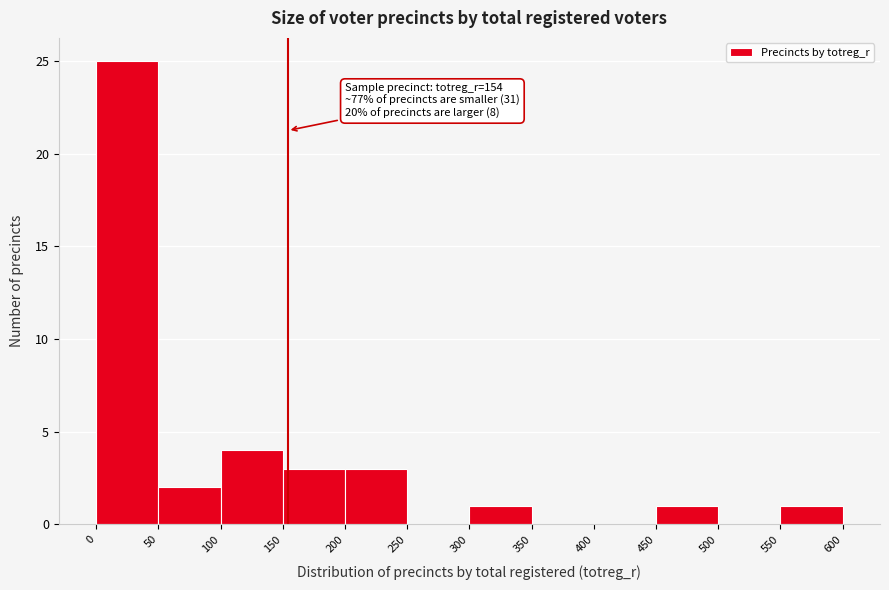

Over which range of the x-axis is the bar tallest?

0 to 50